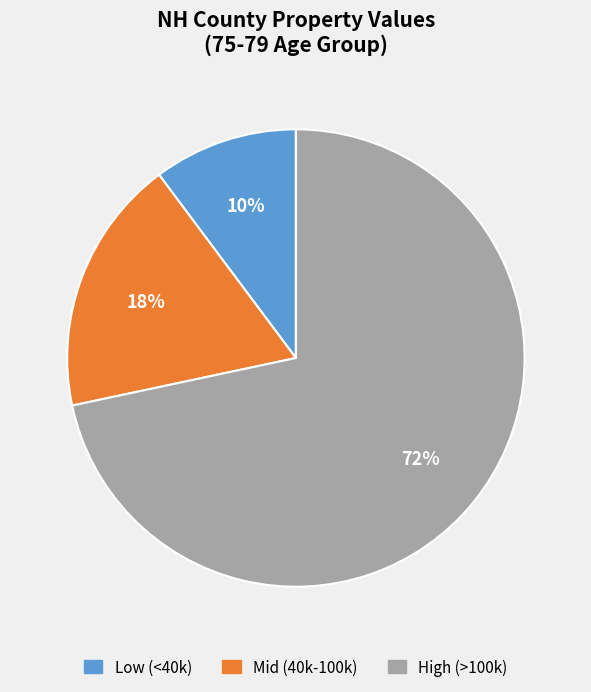

To the nearest percent, what is the average slice percentage?

33%